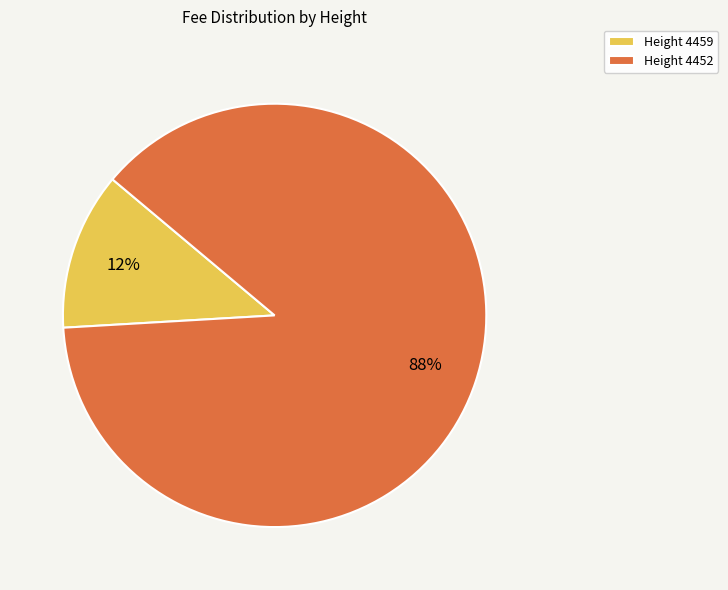

Rank the categories by value from lowest to highest.

Height 4459, Height 4452